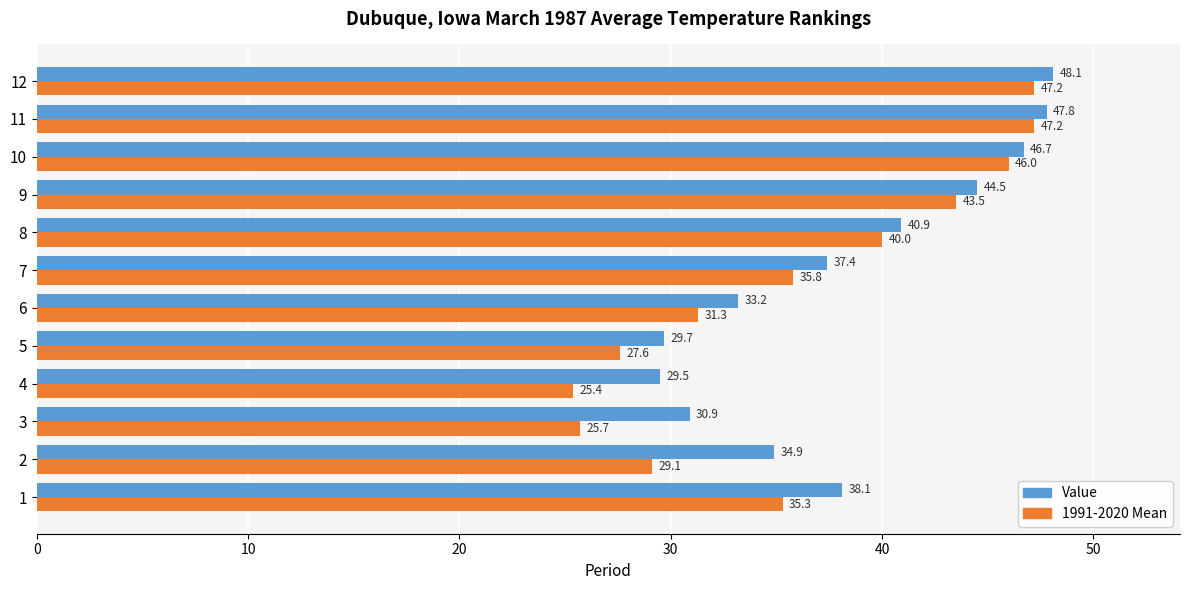

What is the difference between the 1991-2020 Mean values at 3 and 9?

17.8